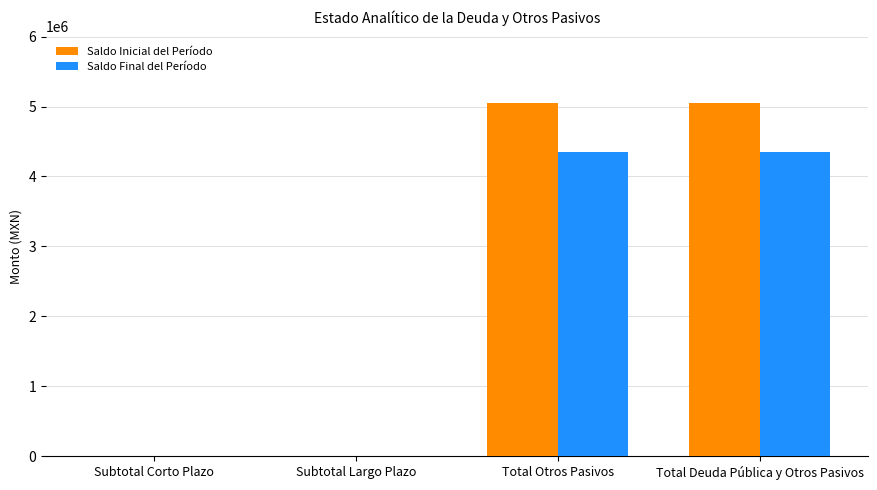

What is the highest value of the Saldo Final del Período series?

4346109.1